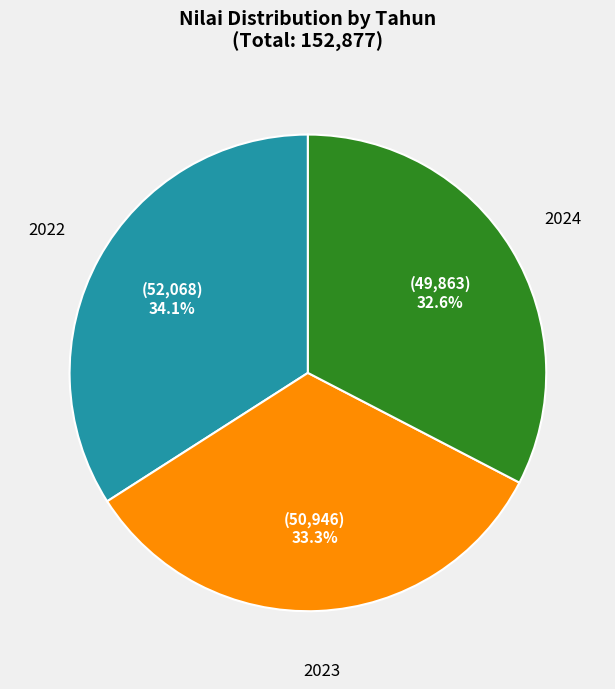

Which category has the smallest portion of the pie?

2024